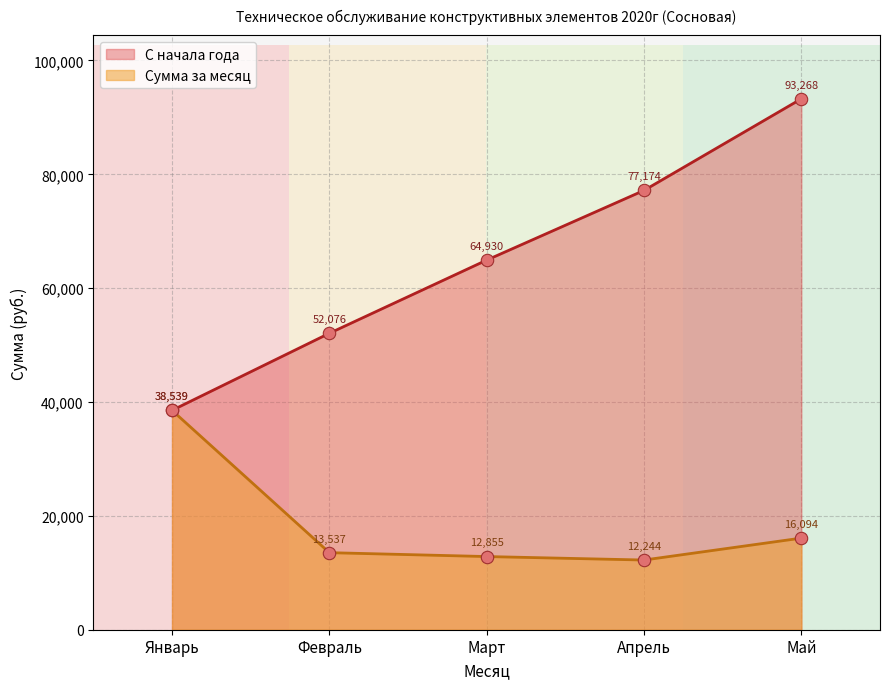

Approximately how many times larger is the value at Апрель compared to Февраль?

0.9